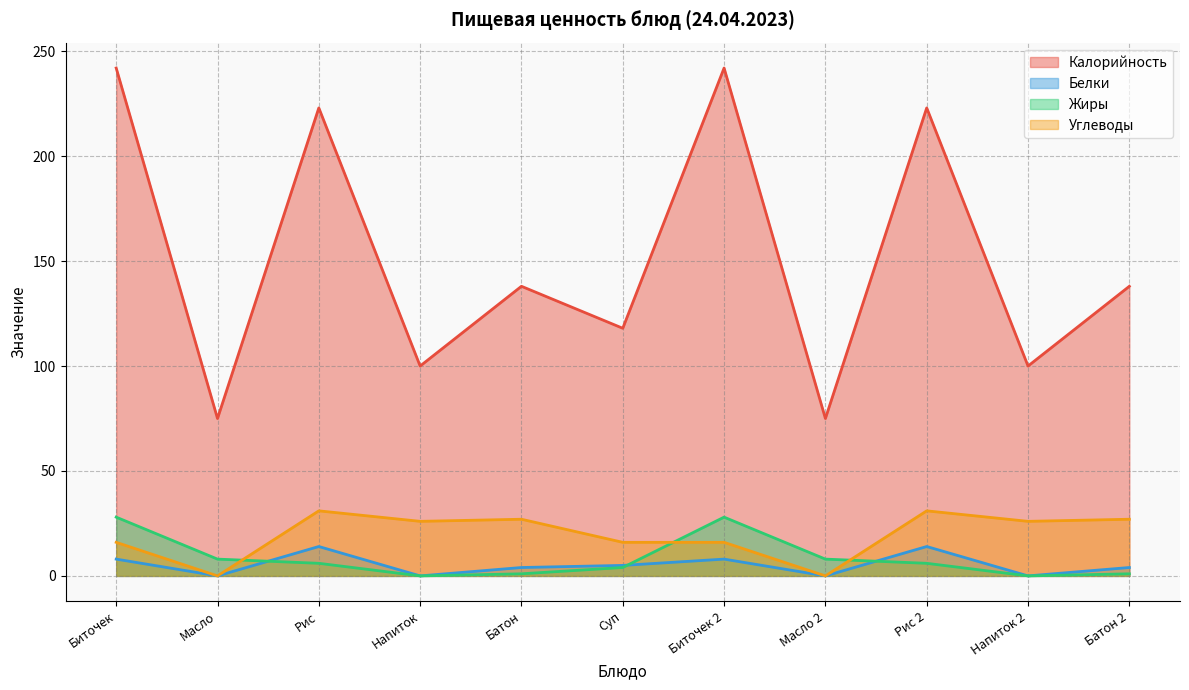

What is the approximate value of Жиры at Рис?

6